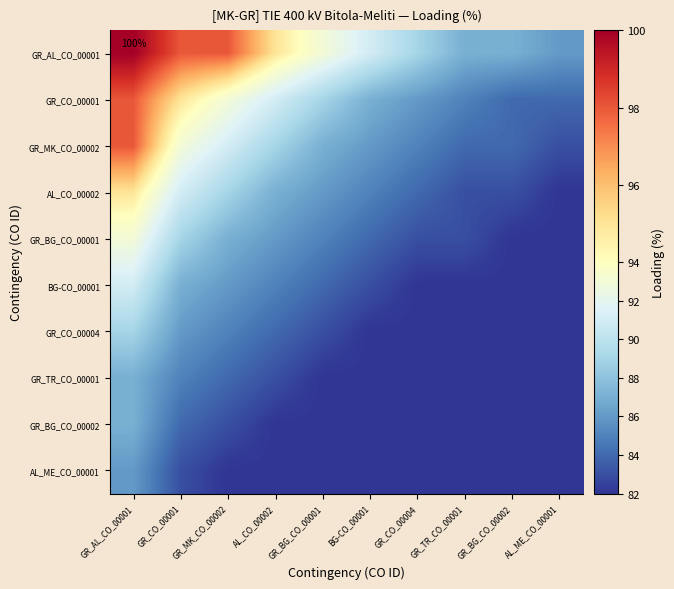

Rank the series at GR_MK_CO_00002 from highest to lowest value.

GR_AL_CO_00001, GR_CO_00001, GR_MK_CO_00002, AL_CO_00002, GR_BG_CO_00001, BG-CO_00001, GR_CO_00004, GR_TR_CO_00001, GR_BG_CO_00002, AL_ME_CO_00001